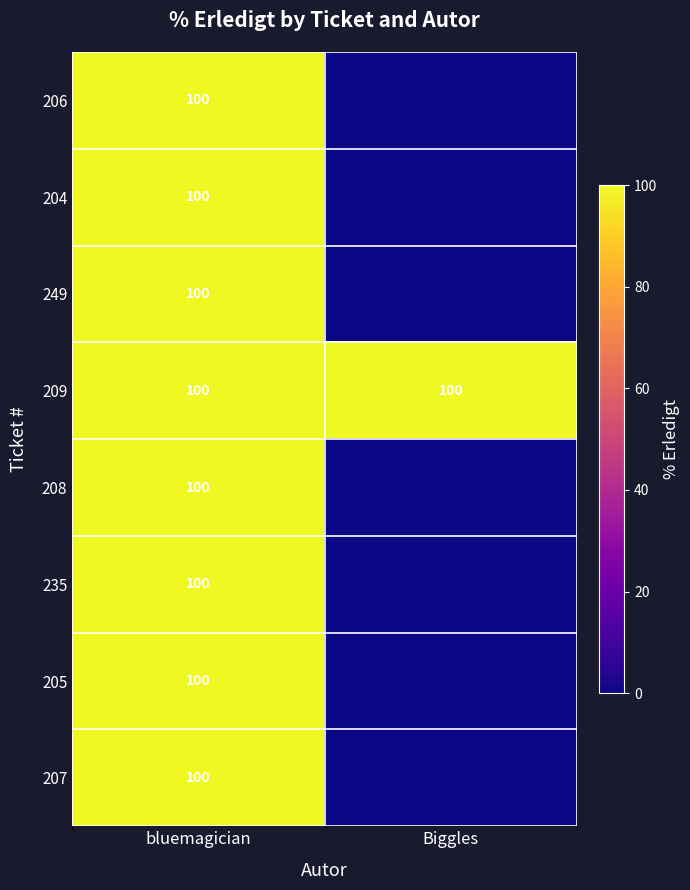

What is the sum of the 209 values at bluemagician and Biggles?

200